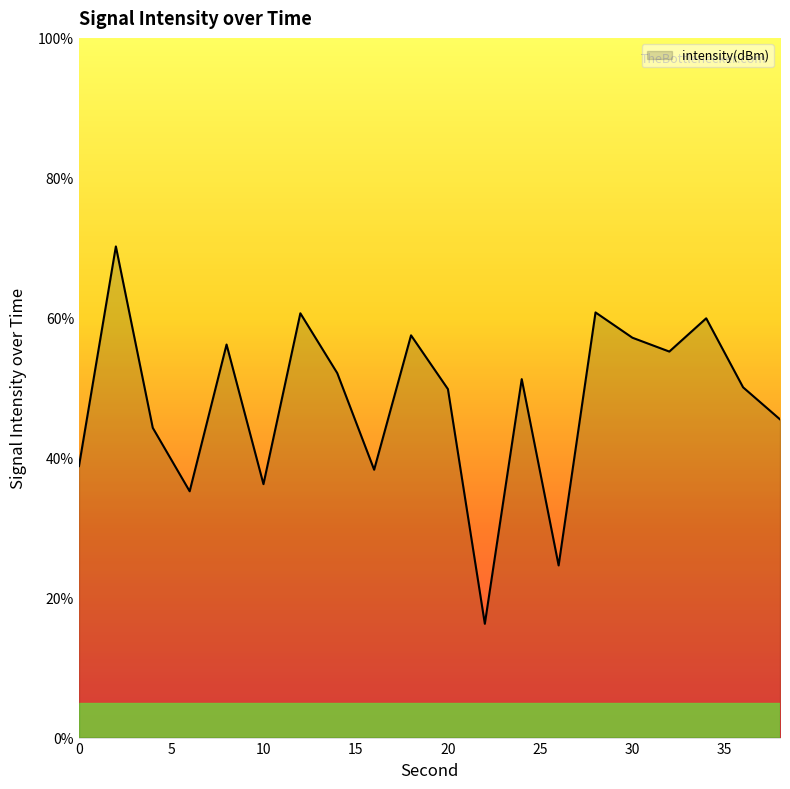

What is the minimum value shown in the chart?

16.3